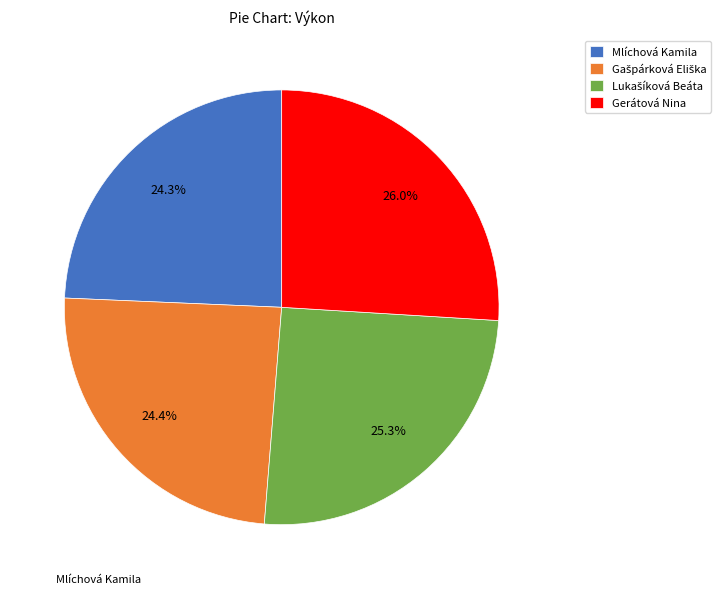

To the nearest percent, what percentage of the pie is Mlíchová Kamila?

24%